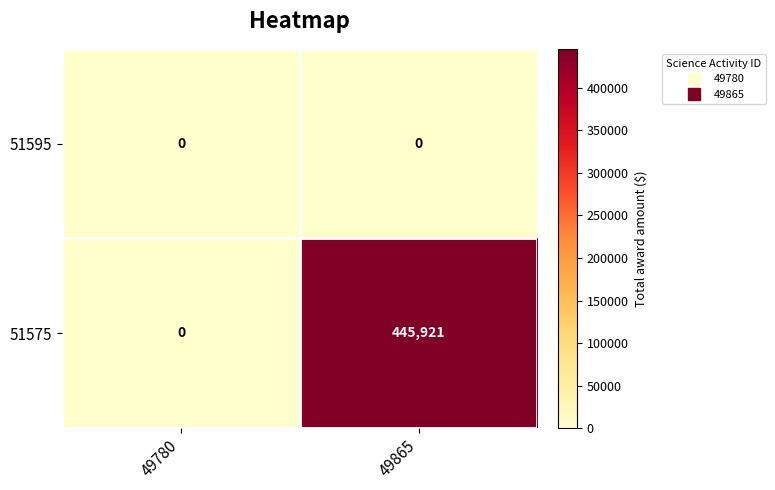

What is the difference between the maximum and minimum values in the 51575 series?

445921